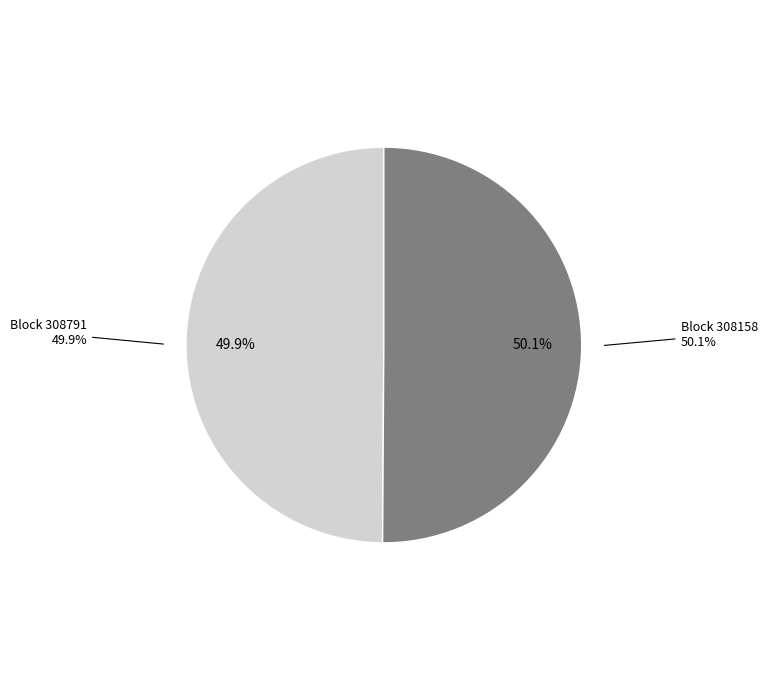

What is the change in value from 308791 to 308158?

+468